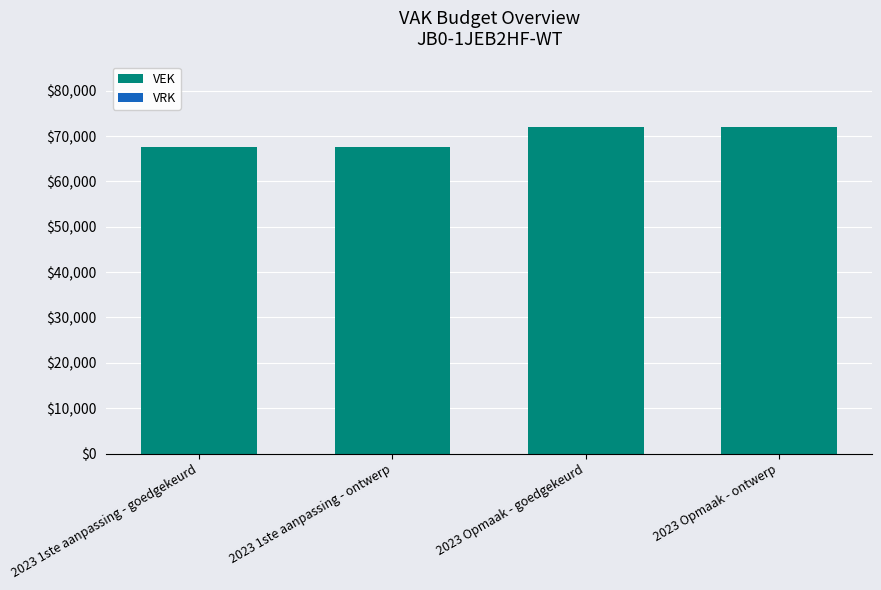

Reading left to right, extract all data points from this chart.

2023 1ste aanpassing - goedgekeurd=67596	2023 1ste aanpassing - ontwerp=67596	2023 Opmaak - goedgekeurd=72052	2023 Opmaak - ontwerp=72052